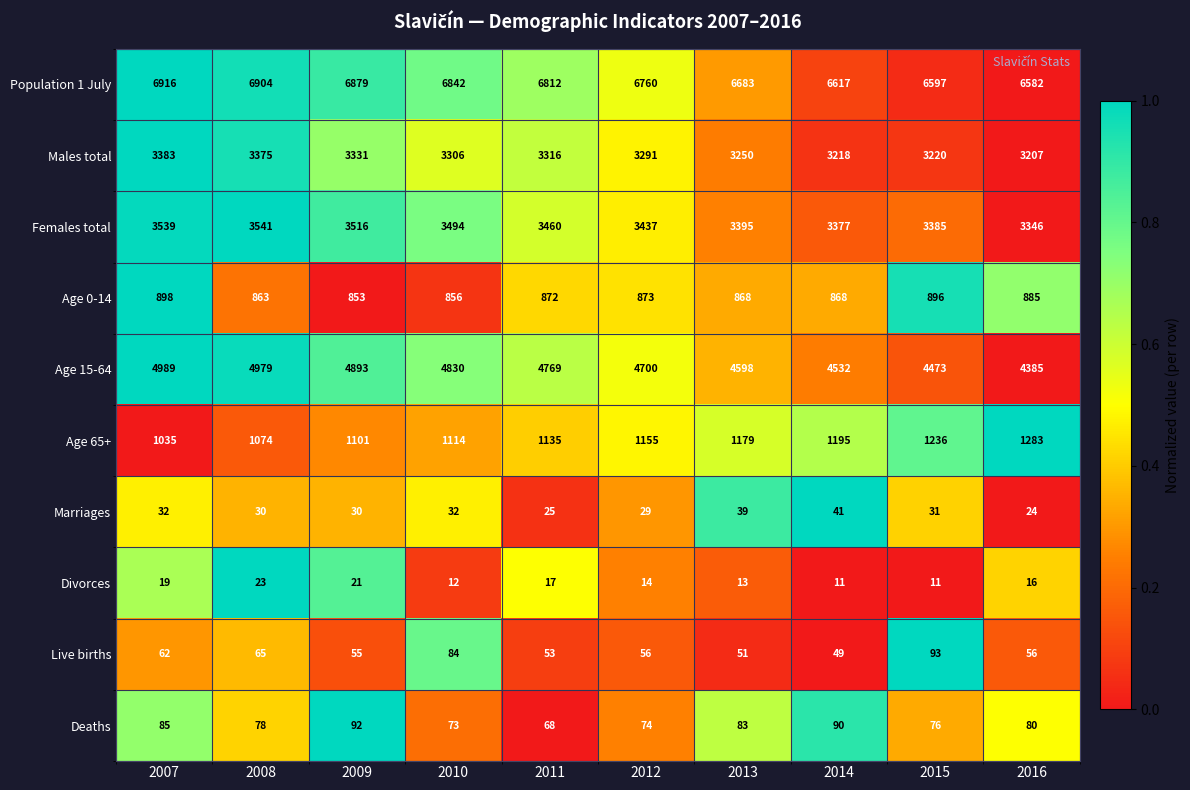

List the labels in order of Deaths value, largest first.

2009, 2014, 2007, 2013, 2016, 2008, 2015, 2012, 2010, 2011